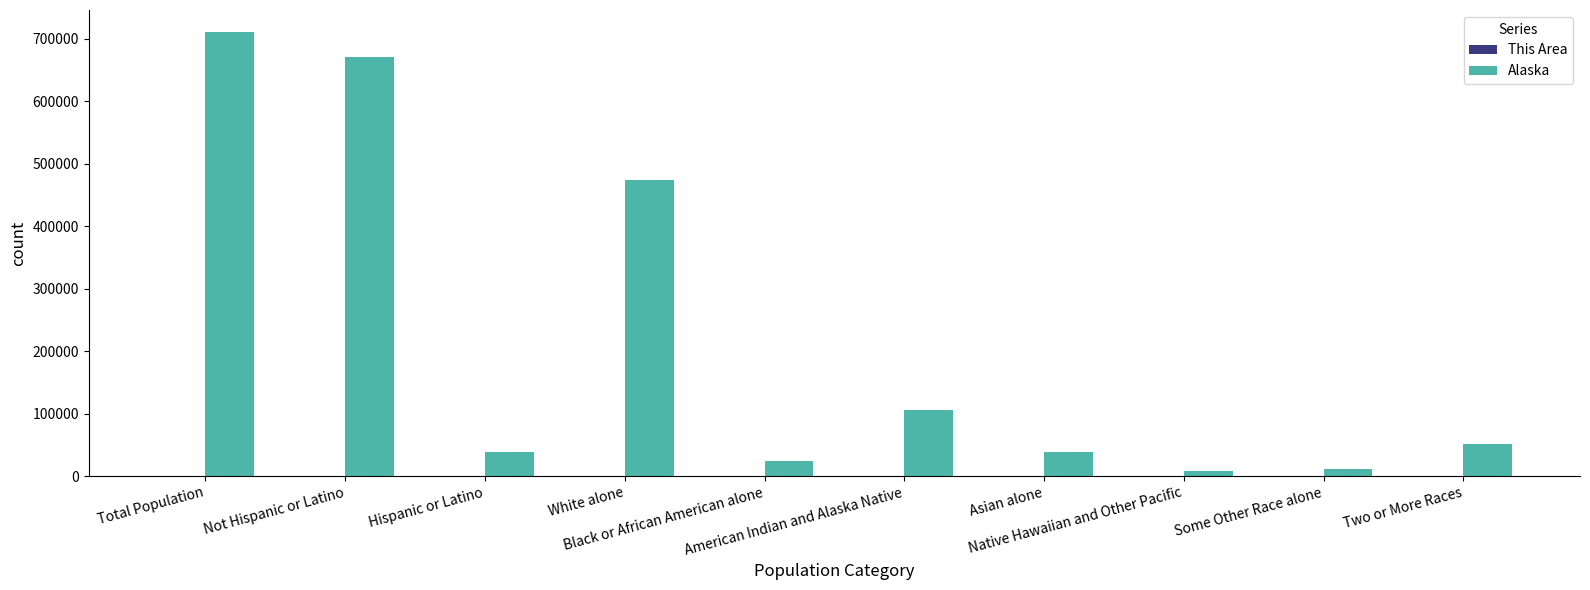

Which series has the largest total across all categories?

Alaska